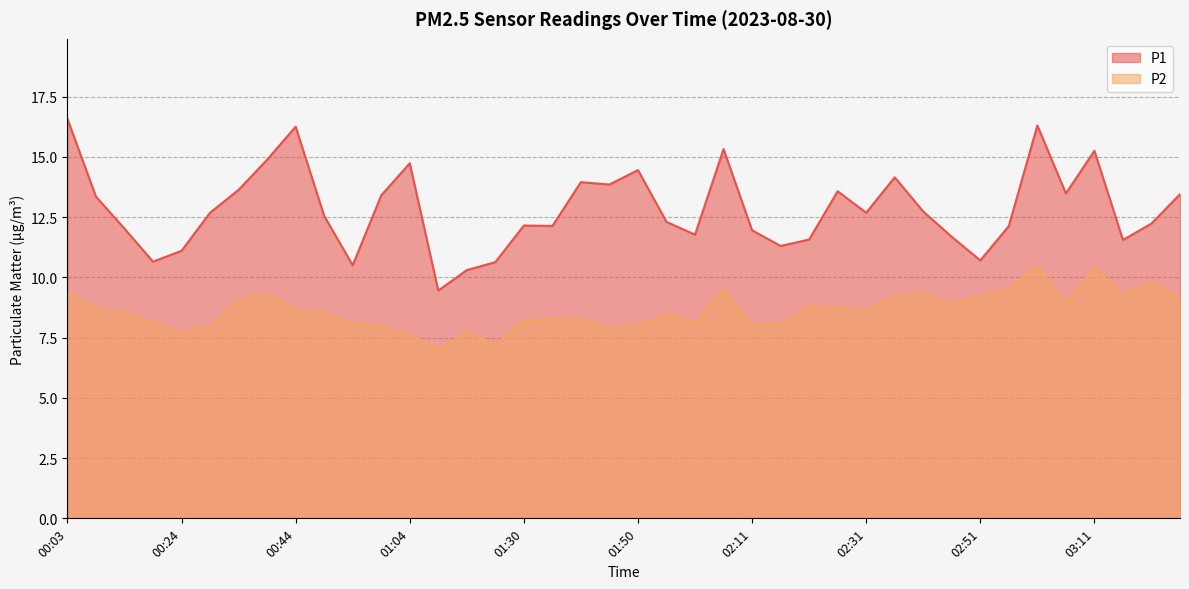

At which category is the sum across all series the highest?

03:01